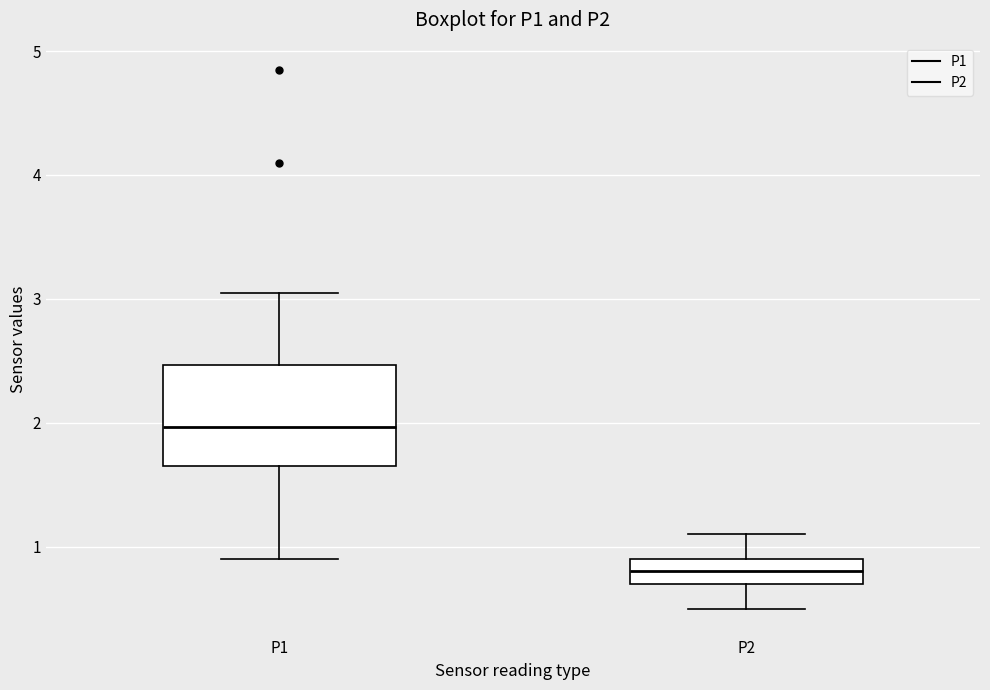

Reading left to right, read every box against the y-axis: the position of its median line, the range the box covers, and the ends of its whiskers. The values are not printed on the chart, so give them approximately, as read against the axis.

P1: median 2.0, box 1.7 to 2.5, whiskers 0.9 to 3.1
P2: median 0.8, box 0.7 to 0.9, whiskers 0.5 to 1.1